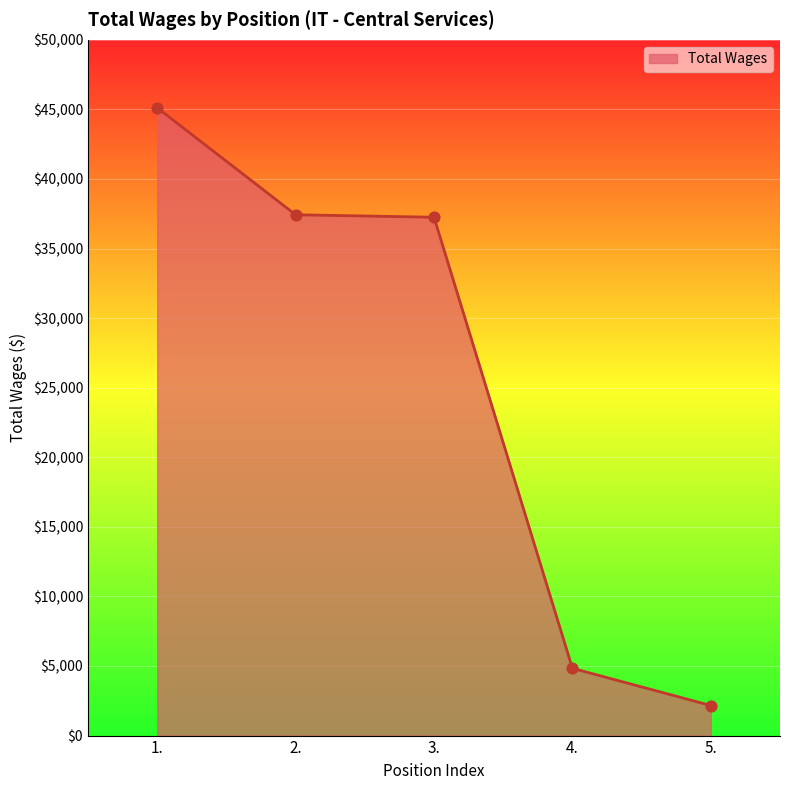

What is the change in value from 1. to 5.?

-42959